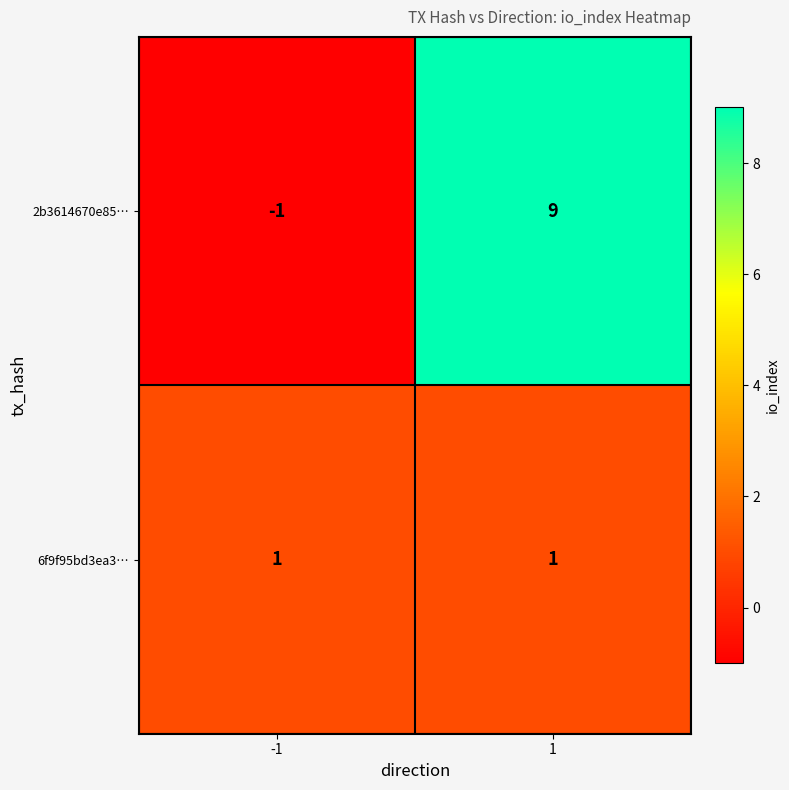

Rank the series at 1 from highest to lowest value.

2b3614670e85…, 6f9f95bd3ea3…